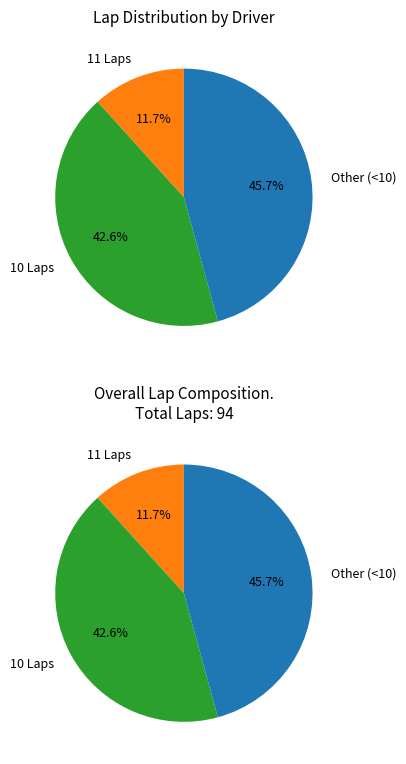

Is Chad Pesquera the majority of the pie?

No